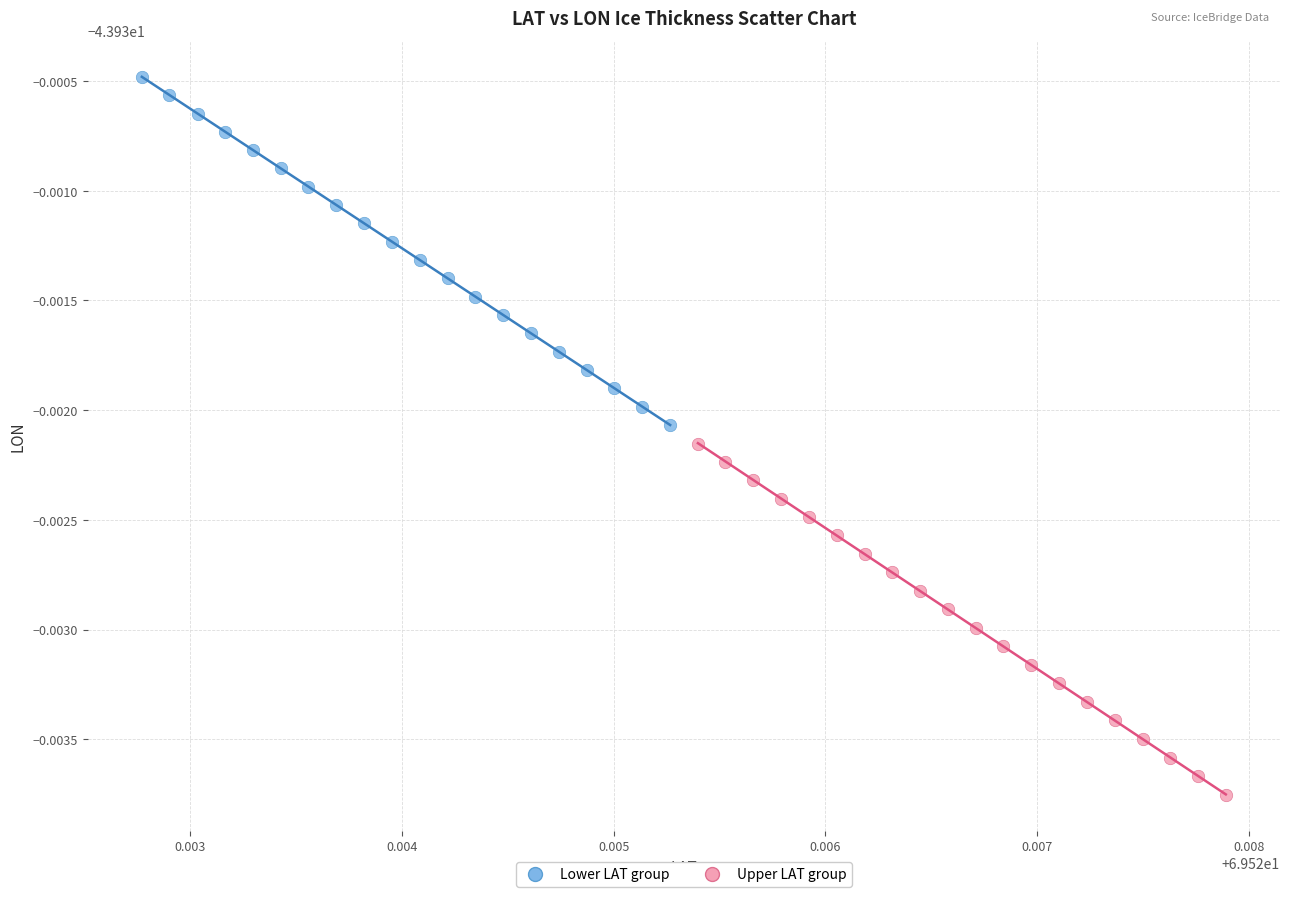

Which series contains the highest Y value?

Lower LAT group